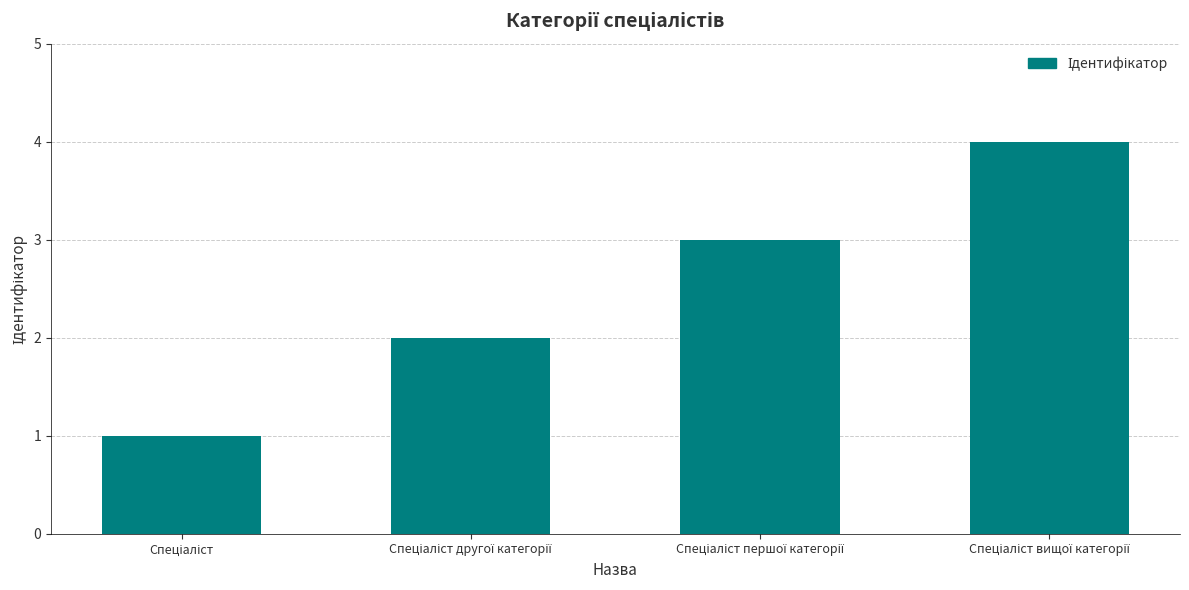

What is the sum of all values?

10